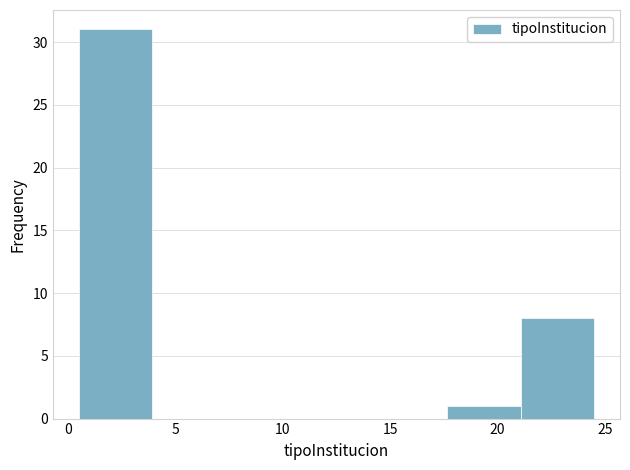

Reading left to right, list every bar in this chart as the range it spans on the x-axis followed by its height. Neither the bar edges nor the heights are printed on the chart, so give them approximately, as read against the axes.

0.5 to 4.0: 31
4.0 to 7.5: 0
7.5 to 11.0: 0
11.0 to 14.0: 0
14.0 to 17.5: 0
17.5 to 21.0: 1
21.0 to 24.5: 8